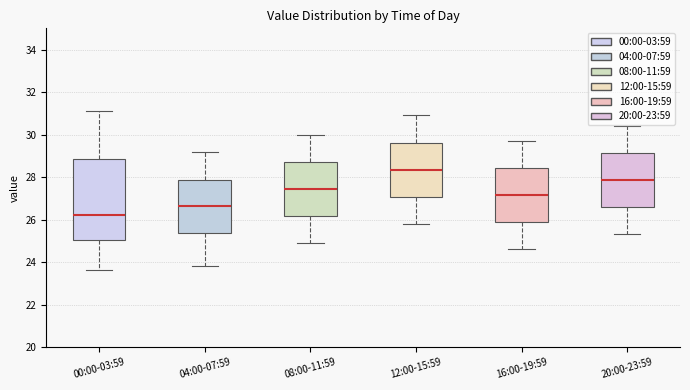

Which box has the lowest median line?

00:00-03:59